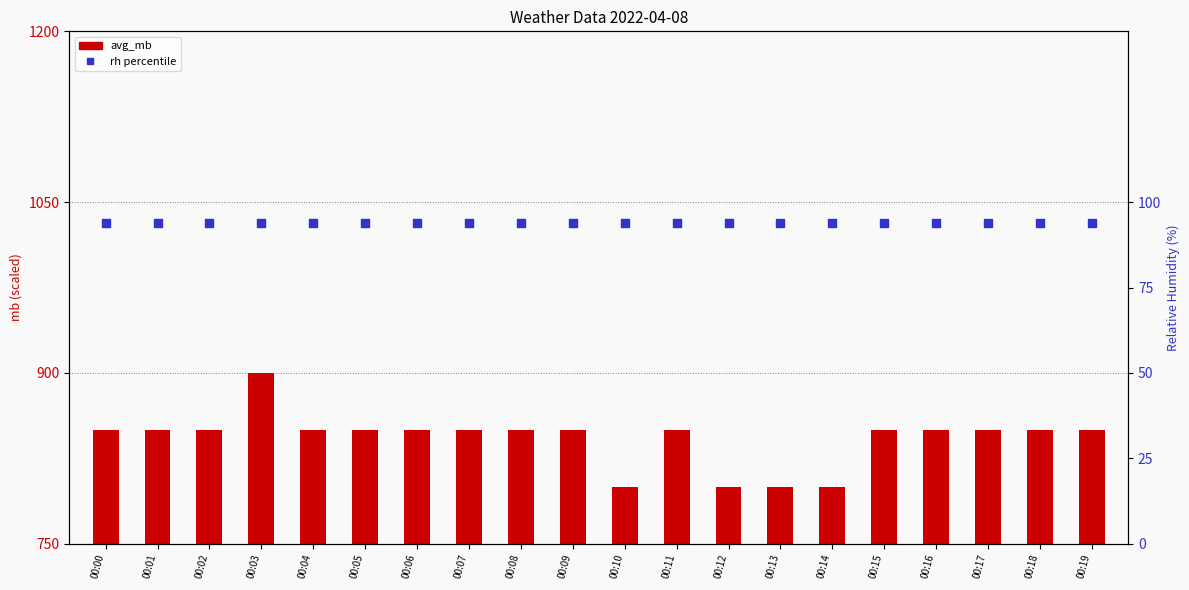

At how many categories does at least one series exceed 544?

20